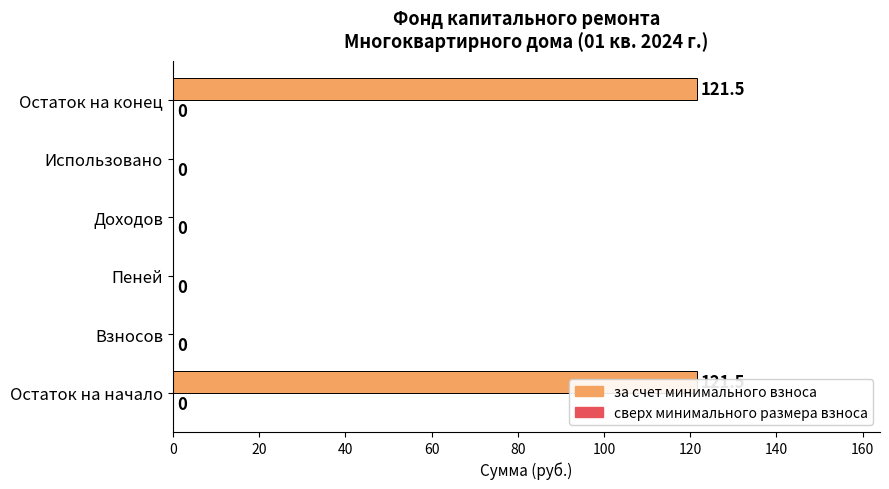

True or false: сверх минимального размера взноса has a value of 0.5 at 40.

False